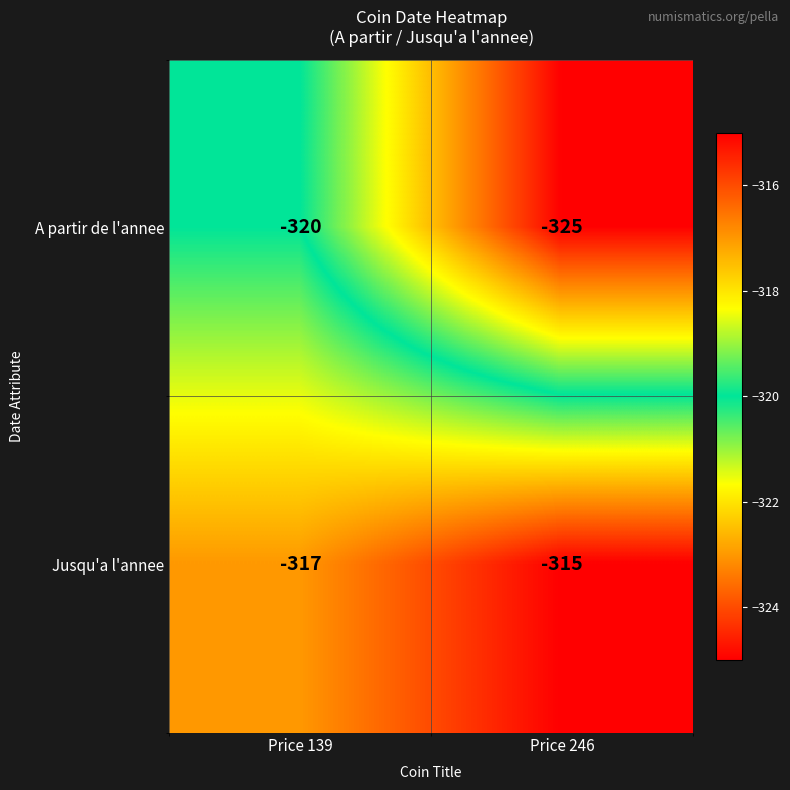

List the series in order of their overall mean, lowest first.

A partir de l'annee, Jusqu'a l'annee